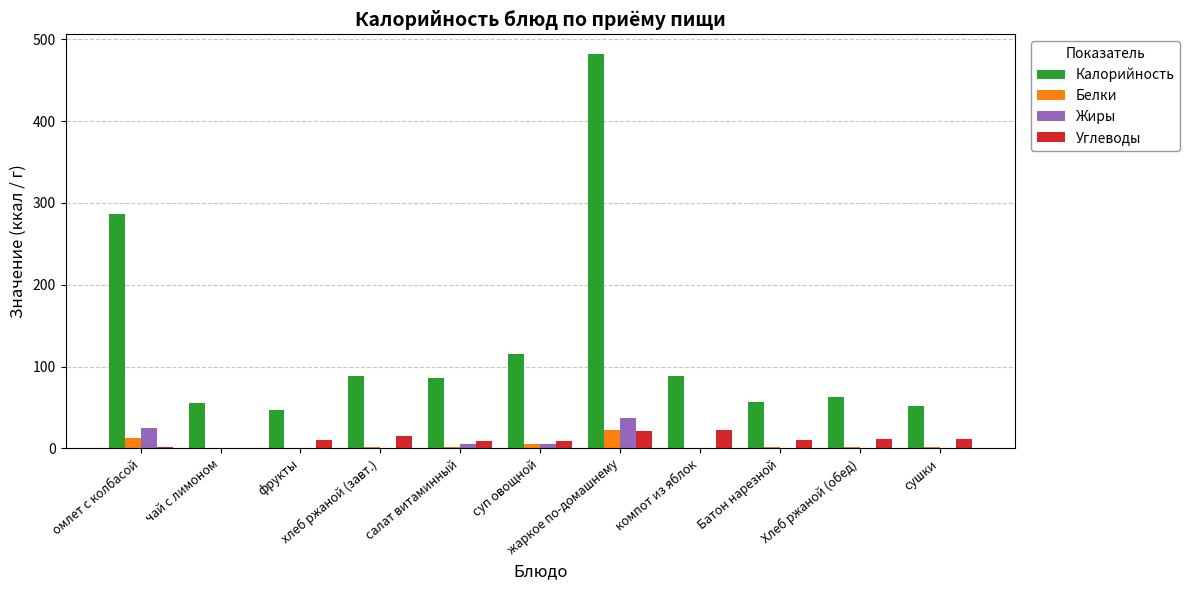

Which series has the largest total across all categories?

Калорийность